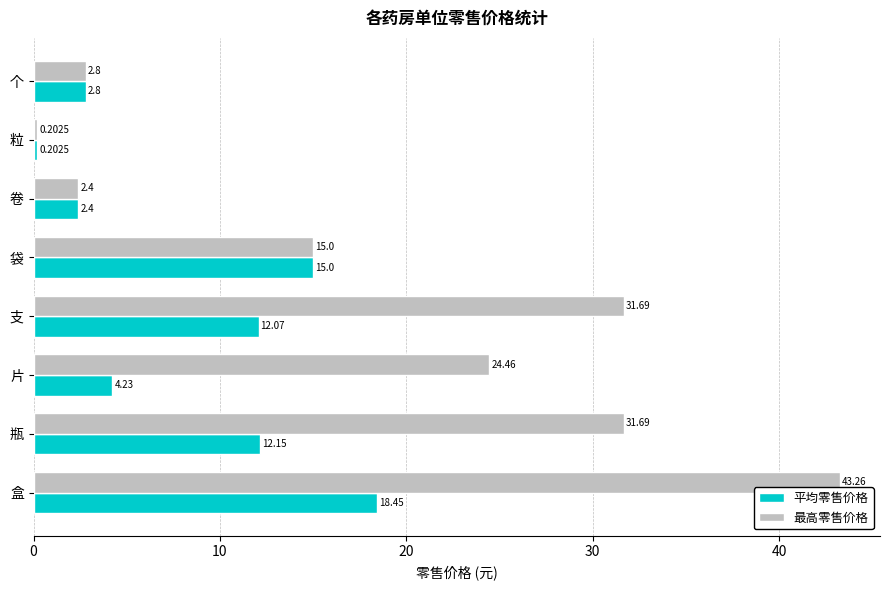

Rank the categories by 平均零售价格 value from highest to lowest.

盒, 袋, 瓶, 支, 片, 个, 卷, 粒